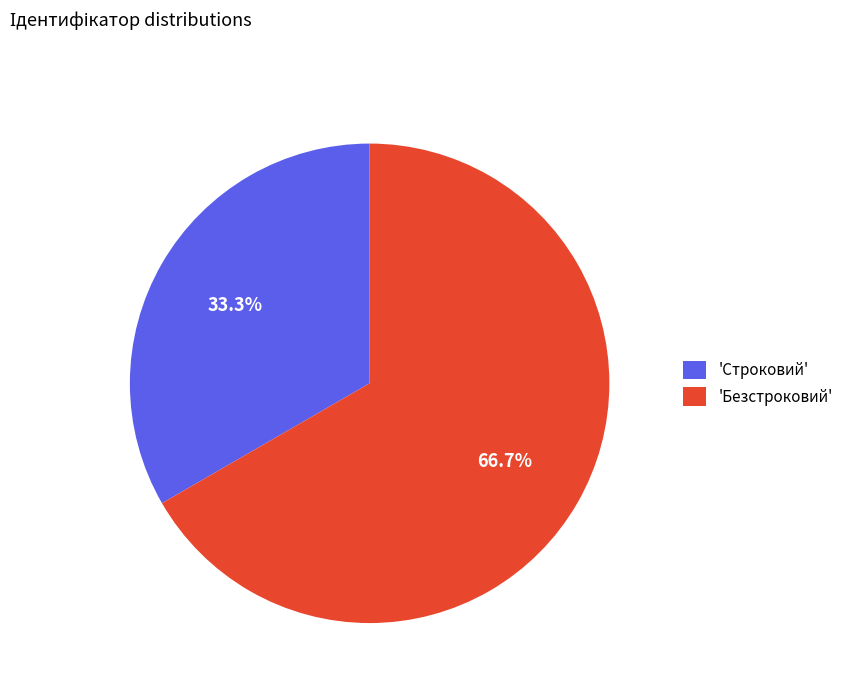

Is the sum of 'Безстроковий' and 'Строковий' greater than half?

Yes